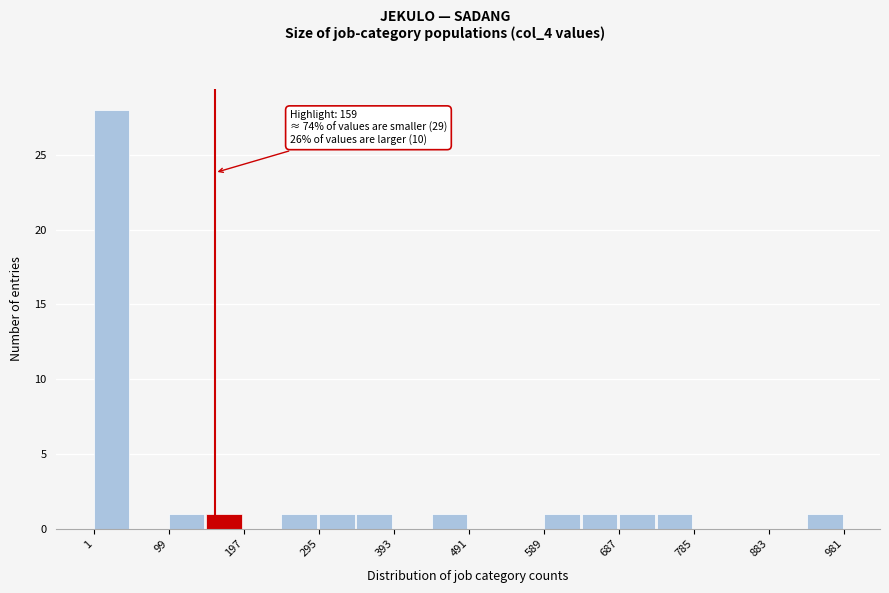

Which range on the x-axis has the tallest bar?

1 to 50